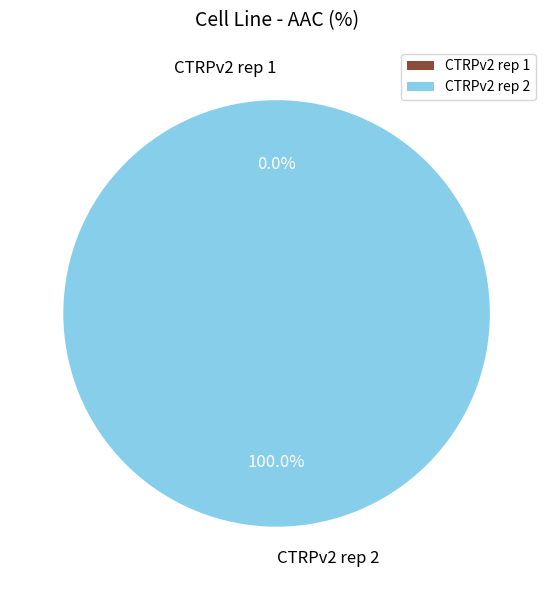

Is CTRPv2 rep 2 the majority of the pie?

Yes